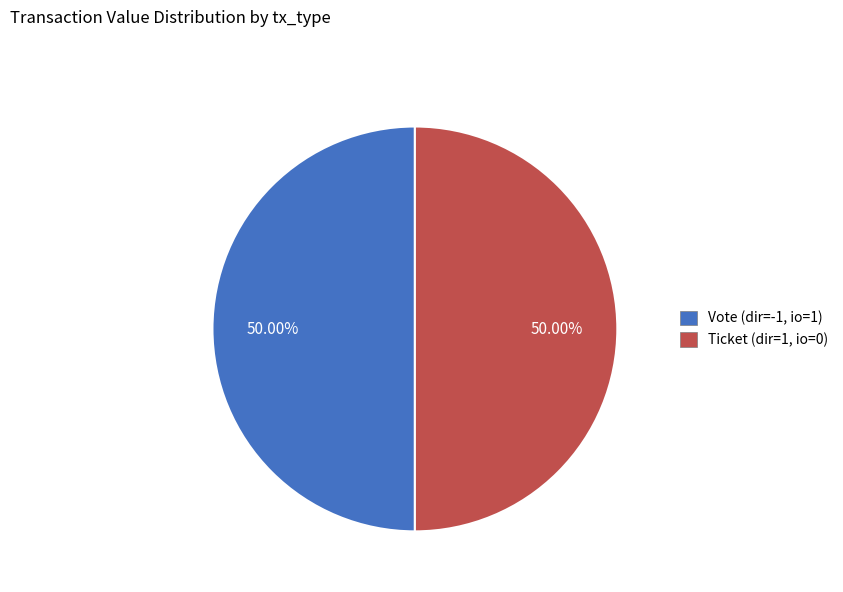

Do Ticket (dir=1, io=0) and Vote (dir=-1, io=1) together represent more than half of the pie?

Yes